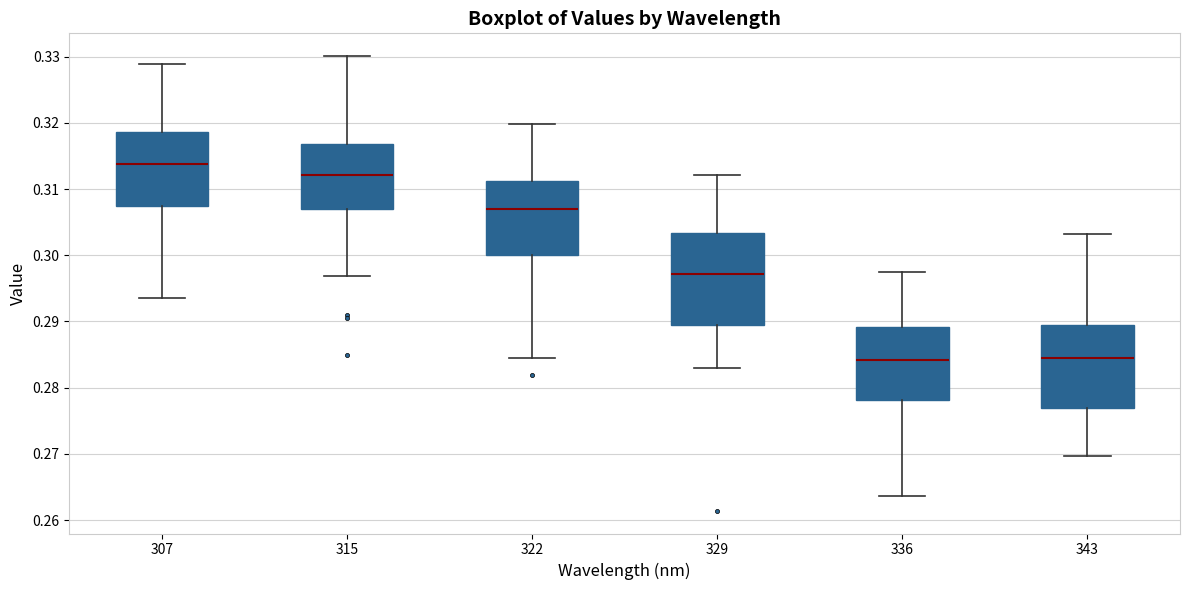

Which box's median line is the highest?

307